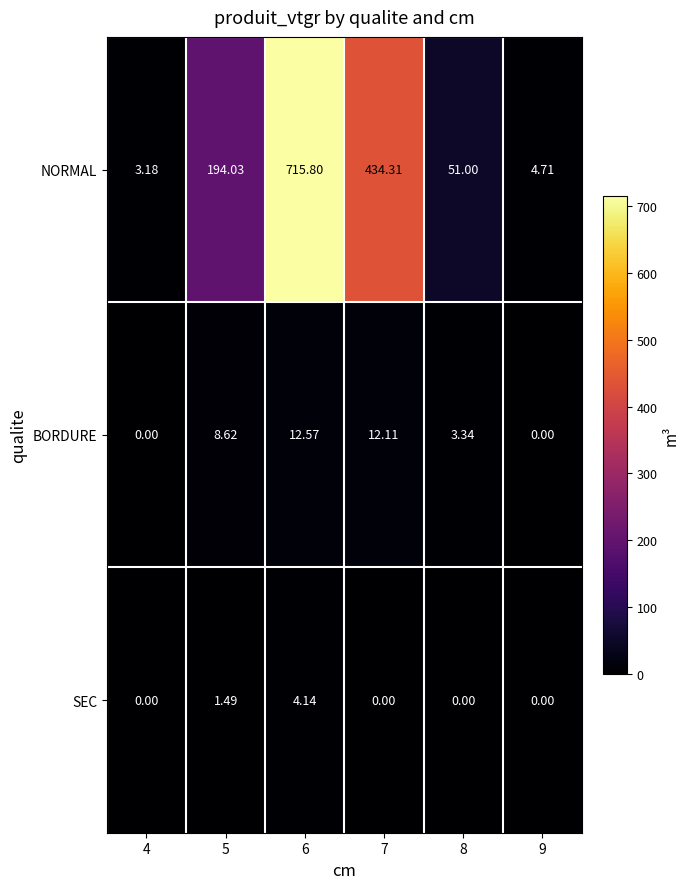

Between 4 and 6, which series saw the biggest shift?

NORMAL